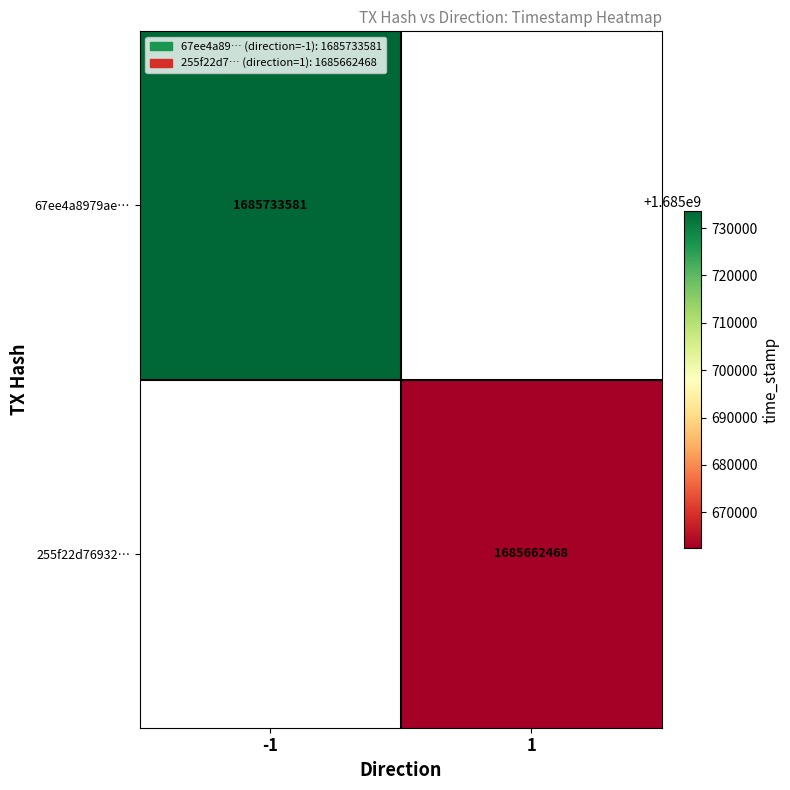

The 255f22d76932… series shows 1685662468 at 1. True or false?

True